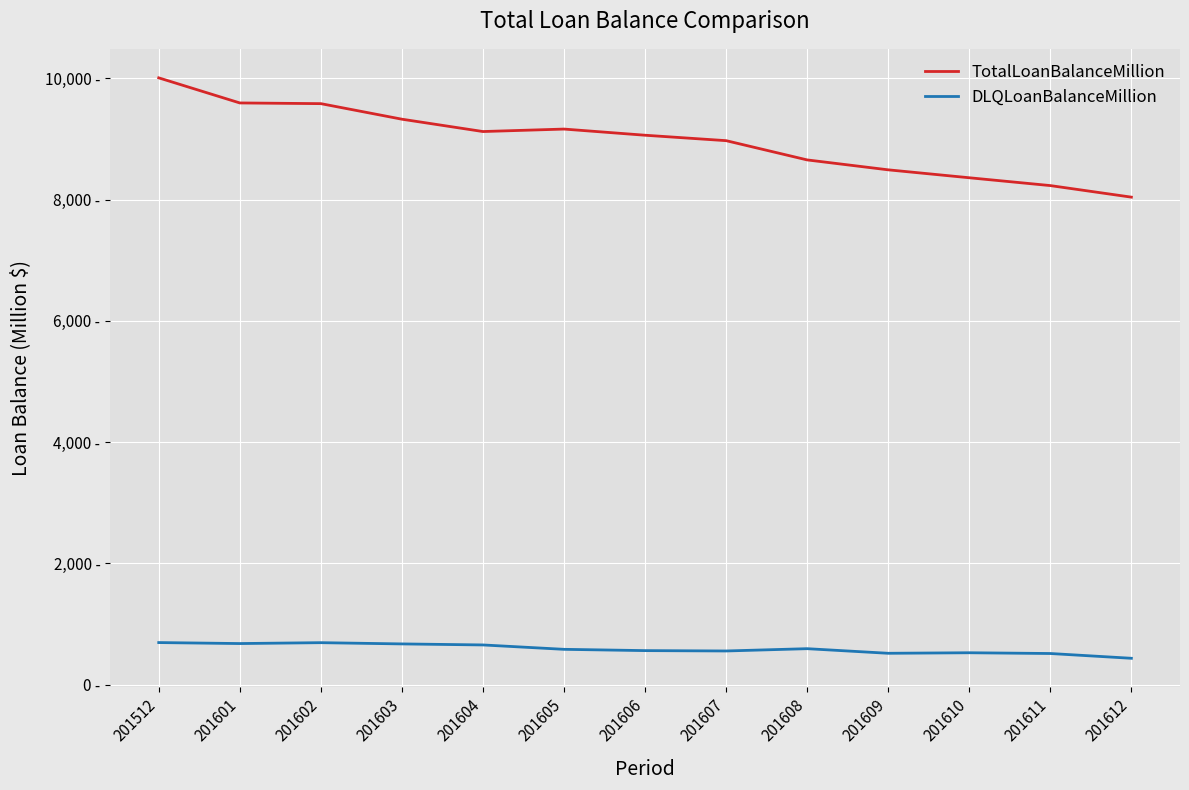

What is the value of the TotalLoanBalanceMillion point at the 3rd from the left?

9581.4